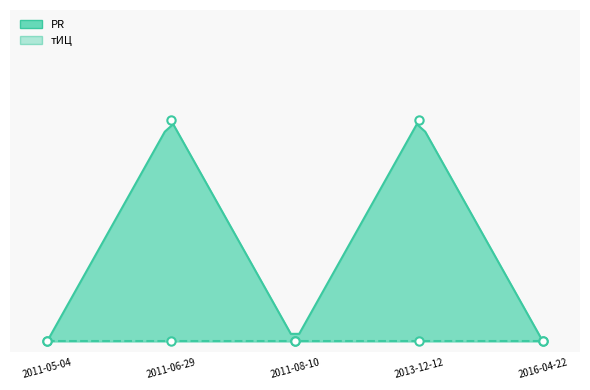

How many interior local valleys (lower than both neighbors) does the data have?

1